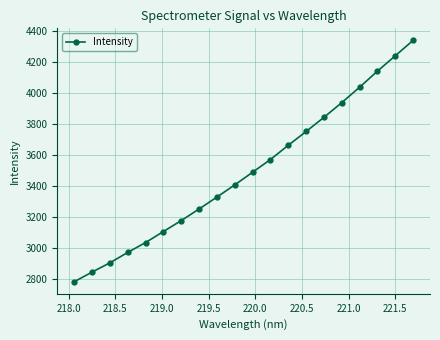

Reading left to right, what are all the values shown in this chart?

2785.1	2847.3	2906.6	2973.7	3037.2	3108.2	3178.7	3253.0	3329.9	3408.0	3489.7	3571.3	3662.9	3751.4	3842.6	3937.1	4036.3	4139.4	4238.2	4337.3